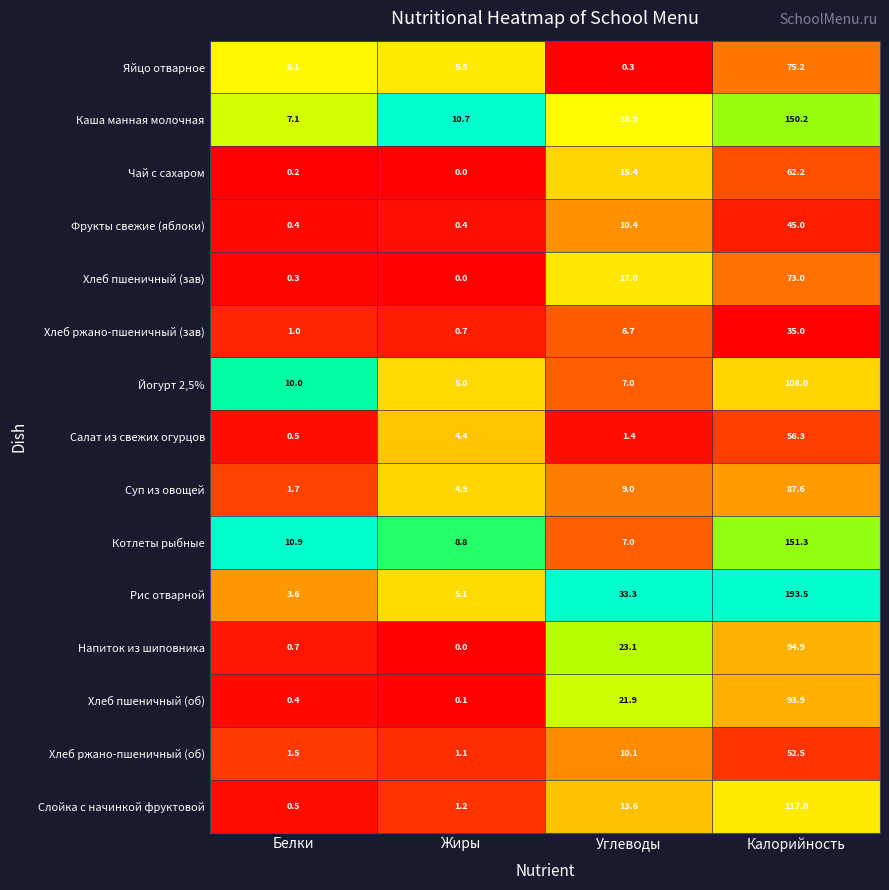

What is the sum of the Каша манная молочная values at Калорийность and Углеводы?

169.1